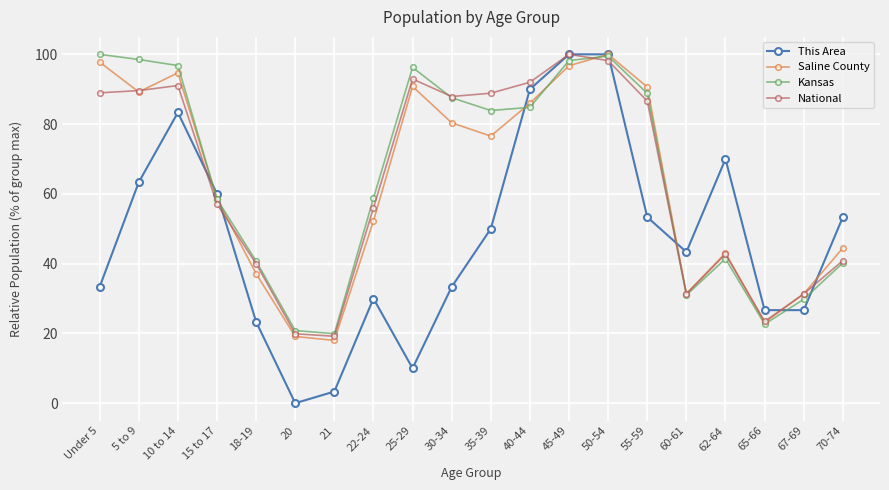

What is the total value across all series at 67-69?

119.1